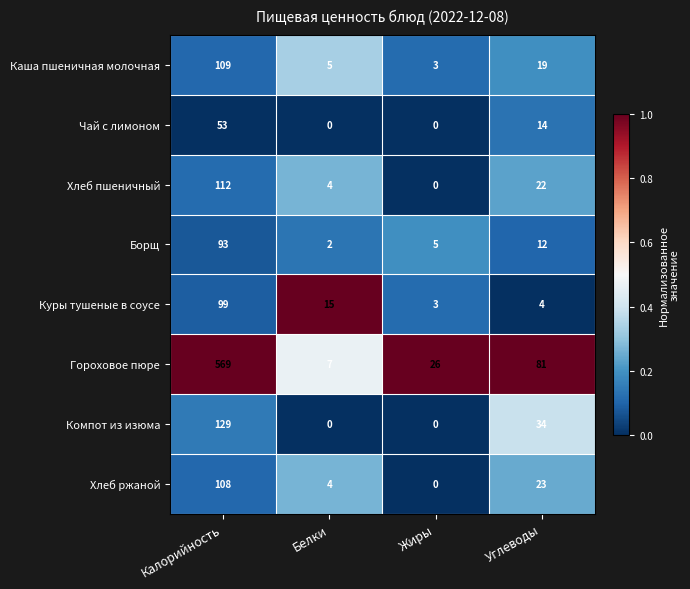

Rank the series by their maximum value, from highest to lowest.

Гороховое пюре, Компот из изюма, Хлеб пшеничный, Каша пшеничная молочная, Хлеб ржаной, Куры тушеные в соусе, Борщ, Чай с лимоном